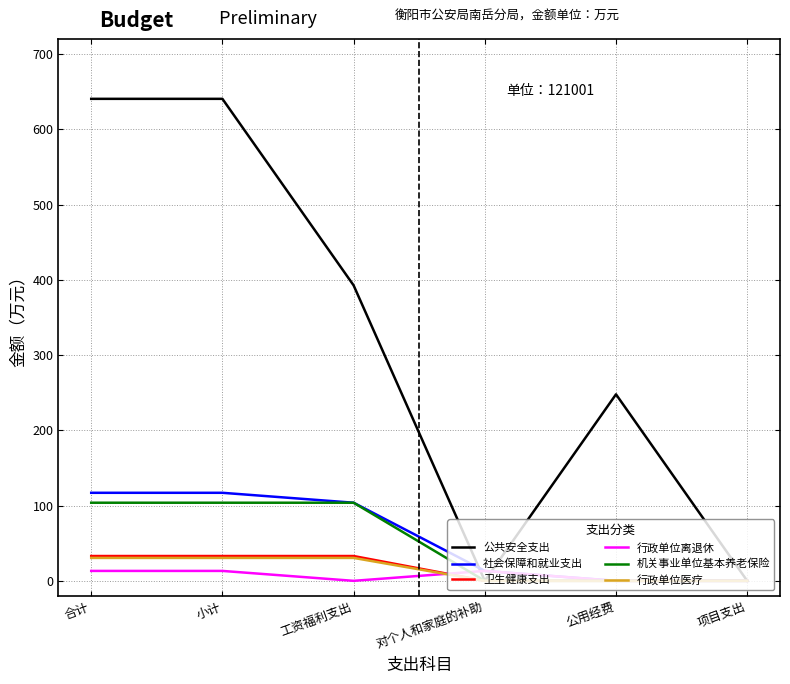

Which series has the largest range (max minus min)?

公共安全支出